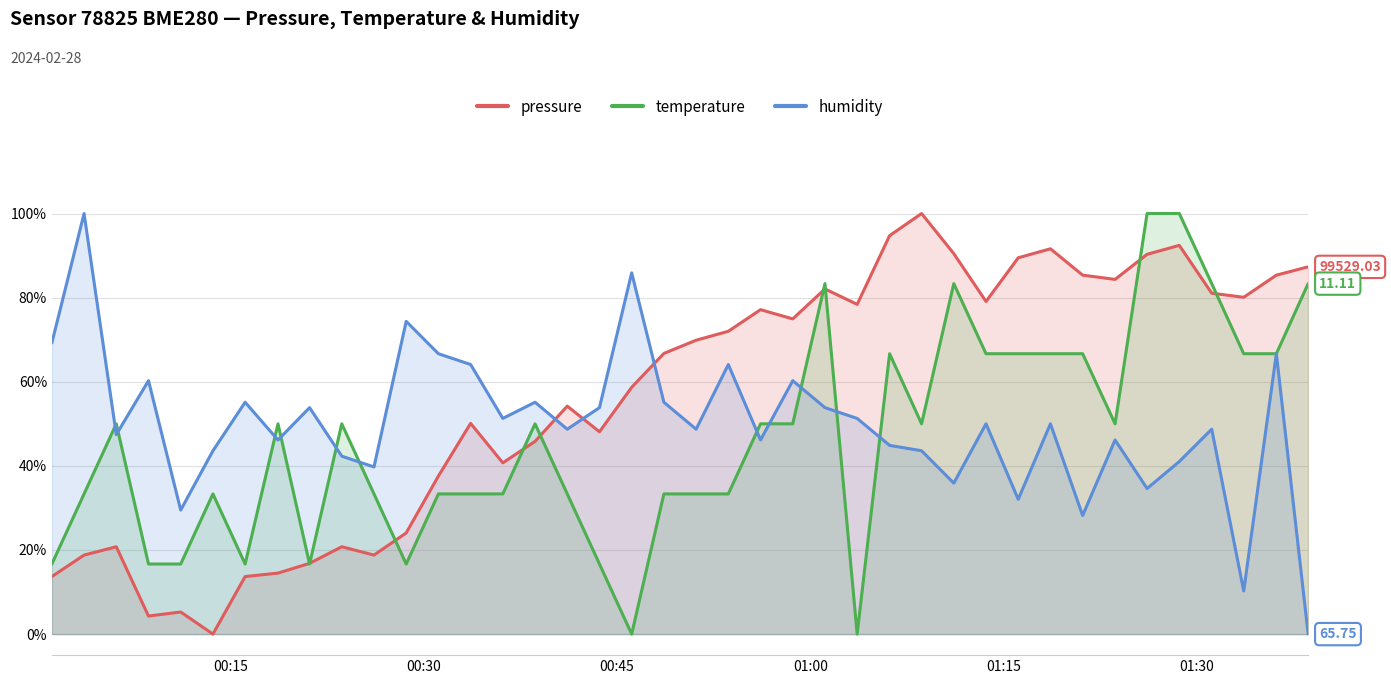

How many series are shown in this chart?

3